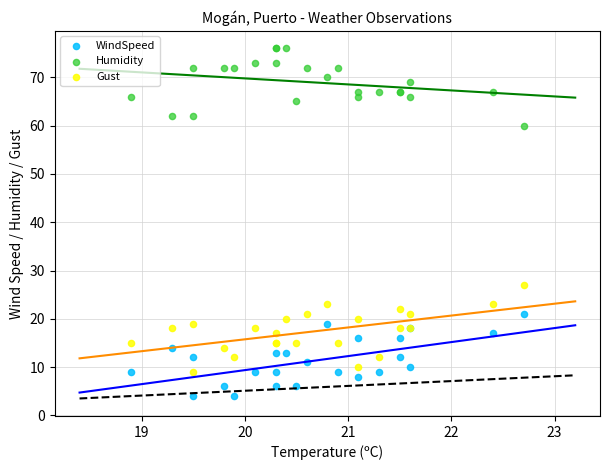

Which series has the largest Y range (max minus min)?

Gust